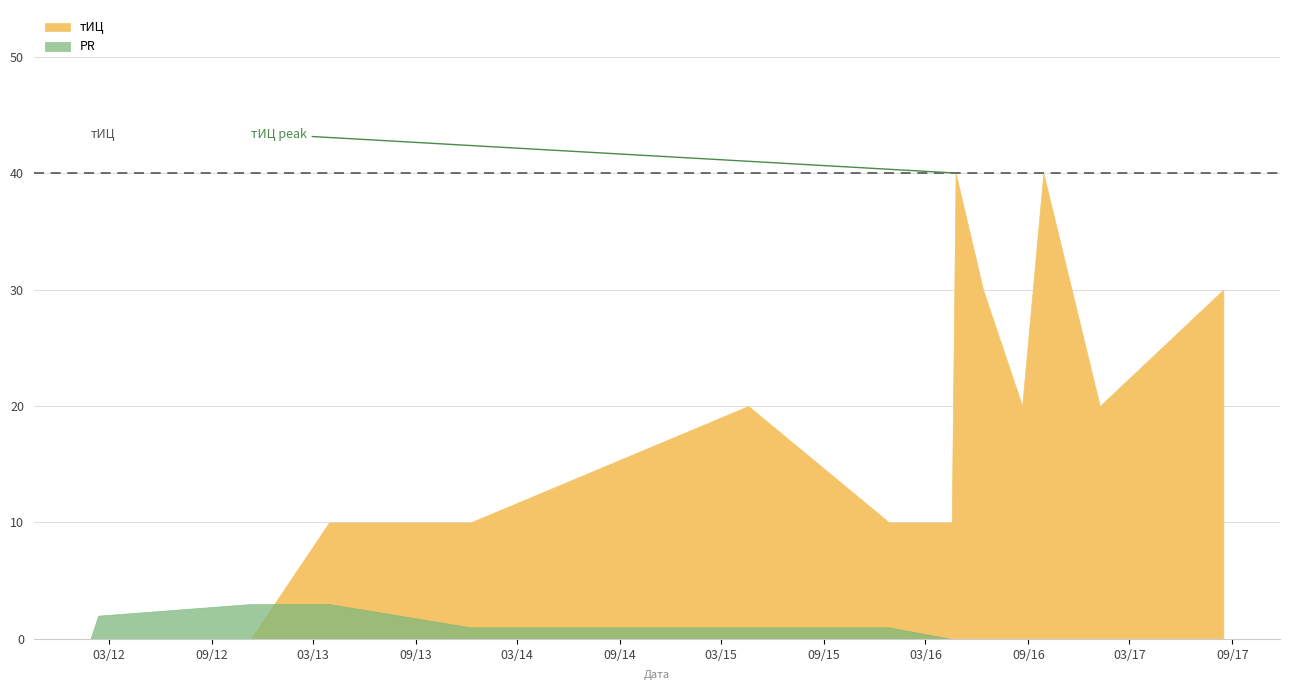

What is the value of the PR point at the 3rd from the left?

3